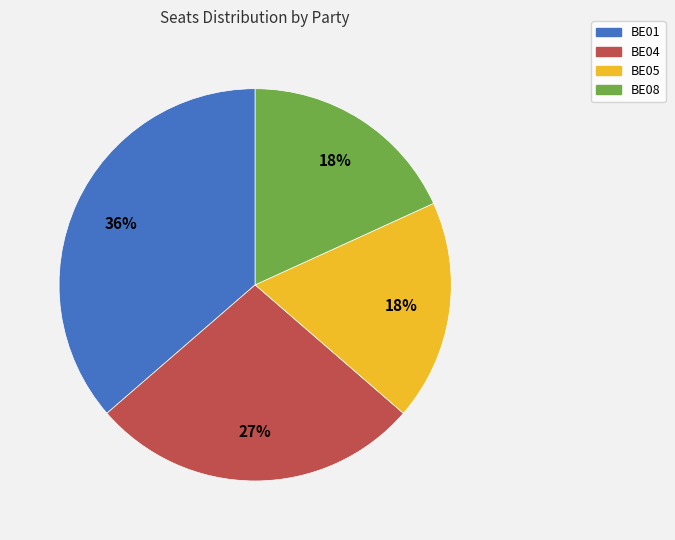

Does BE05 represent more than half of the total?

No